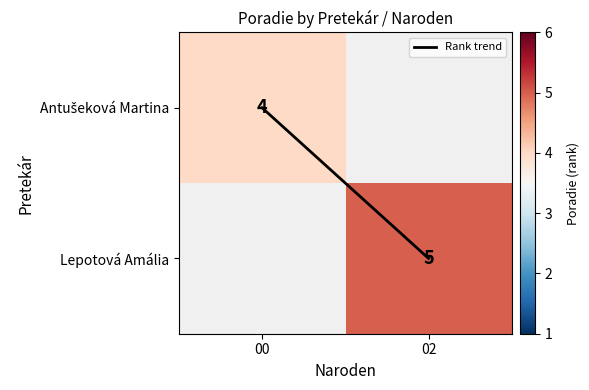

Which series has the widest spread of values?

Rank trend